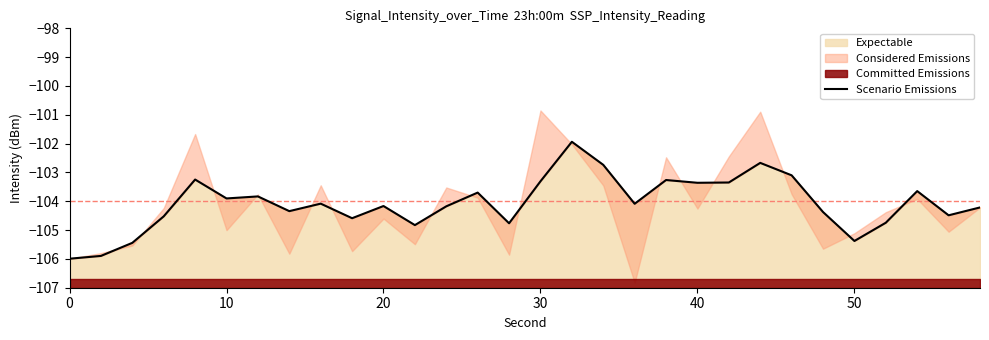

What is the maximum value for Expectable?

-101.9